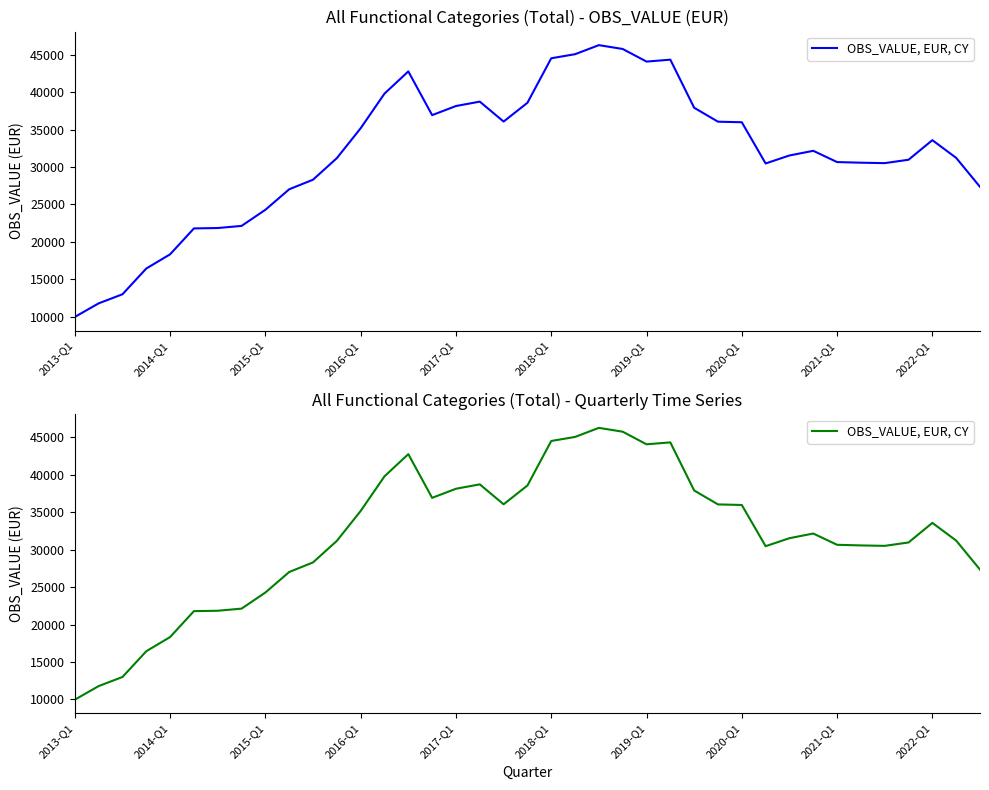

What is the value of the 11th point from the left?

28301.0